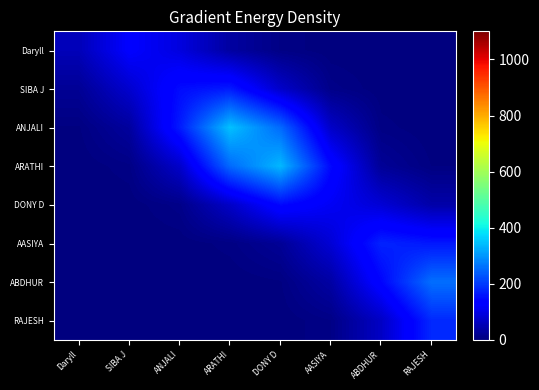

Between ARATHI and RAJESH, which series saw the biggest shift?

ANJALI